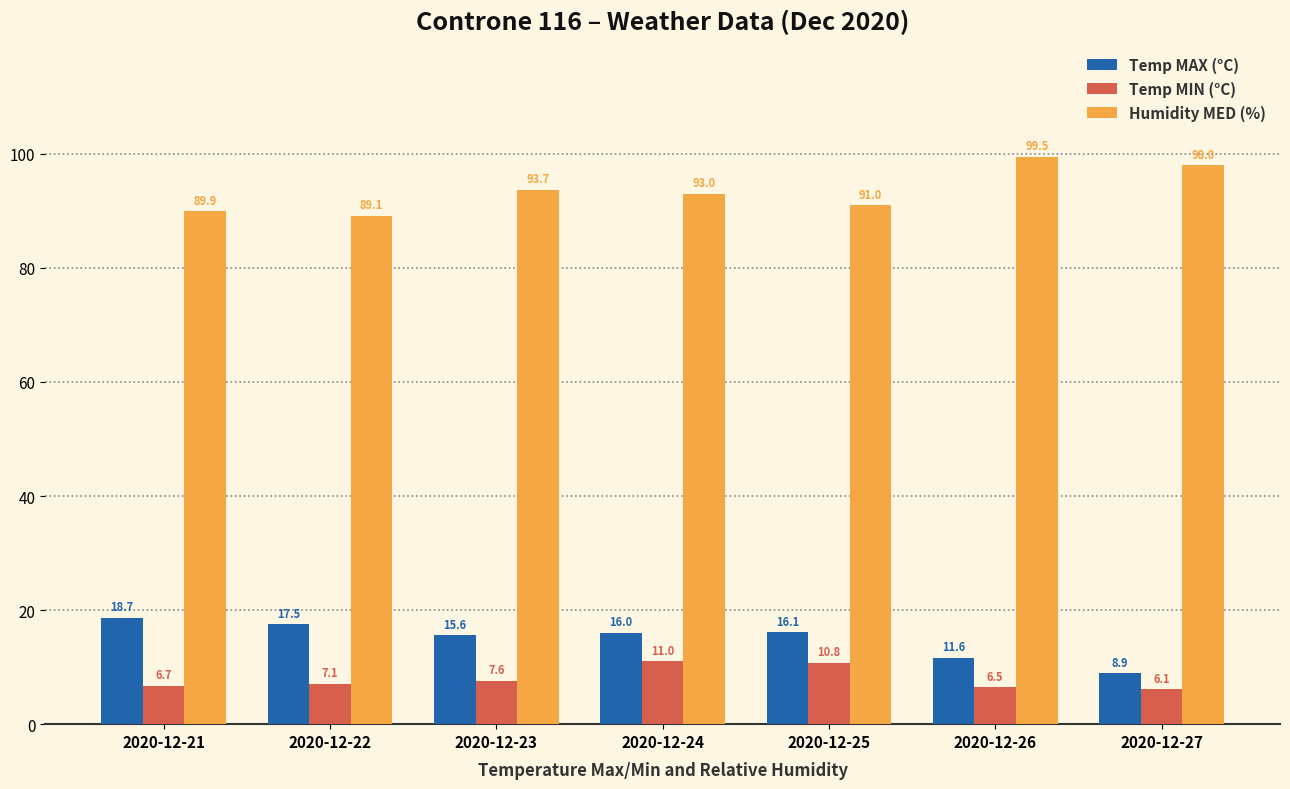

What is the difference between the second highest and second lowest values in the Temp MAX (°C) series?

5.9